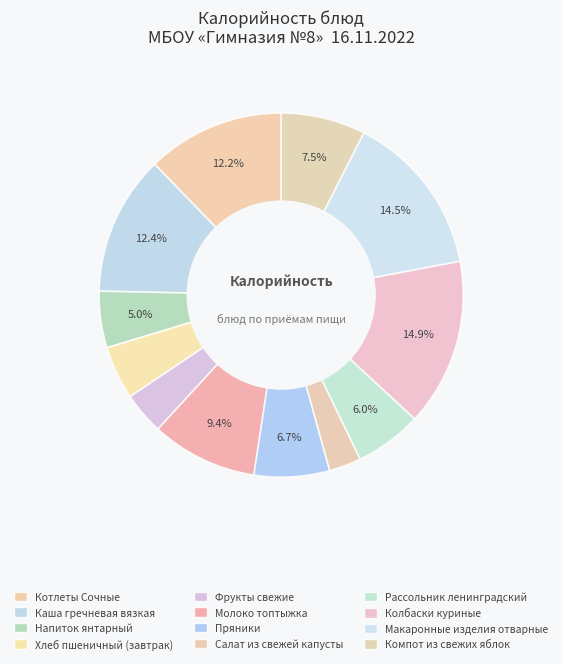

To the nearest percent, what is the difference between the largest and smallest slice percentages?

12%